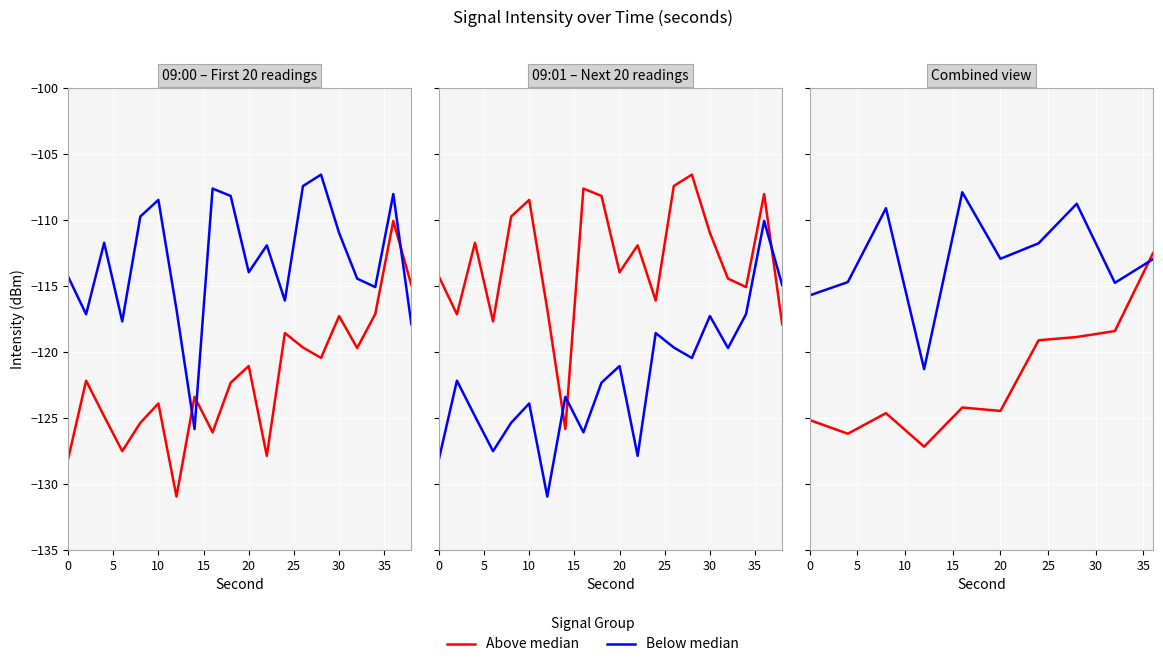

Count the number of data series in this chart.

2